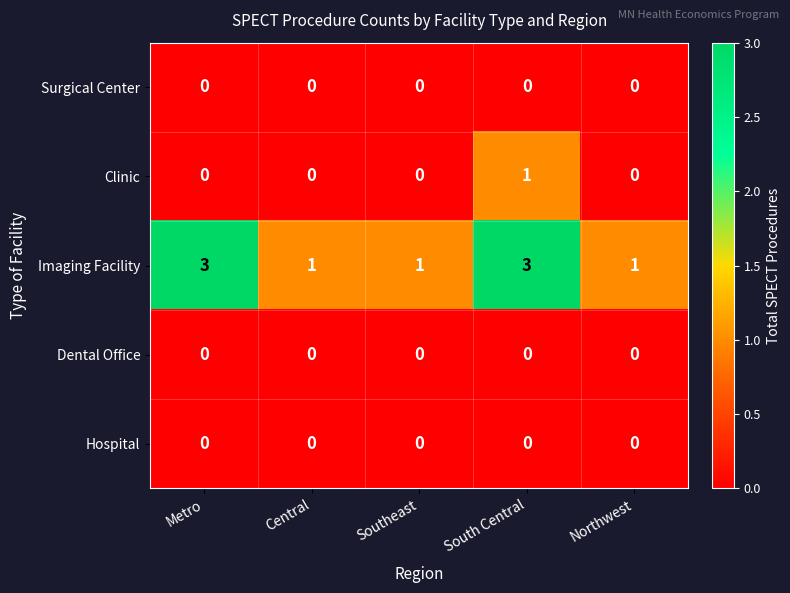

What is the difference between the highest and lowest values at Central?

1